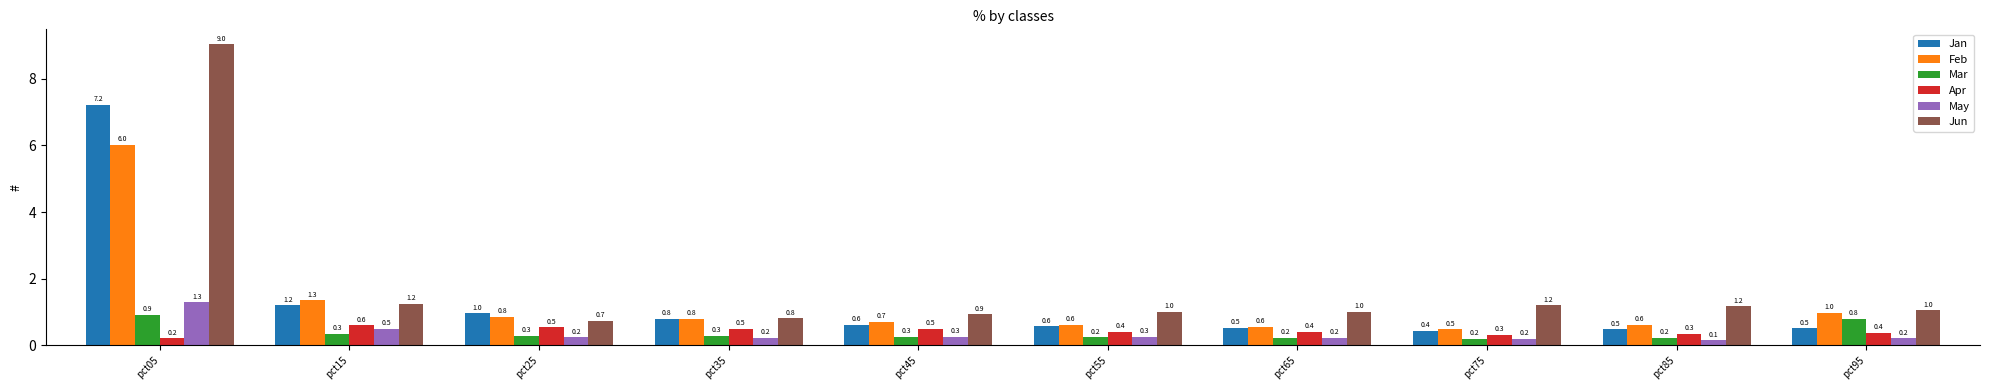

Does the chart contain any negative values?

No